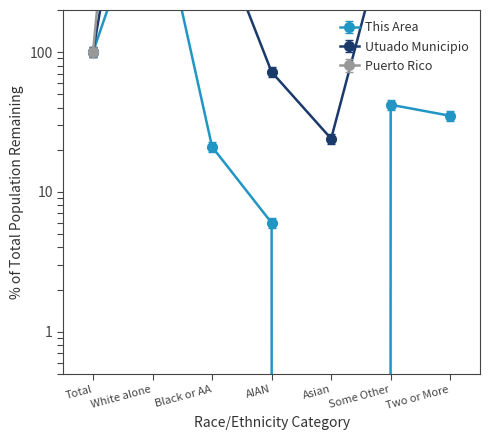

What is the difference between the maximum and second lowest values in the Utuado Municipio series?

30647.0